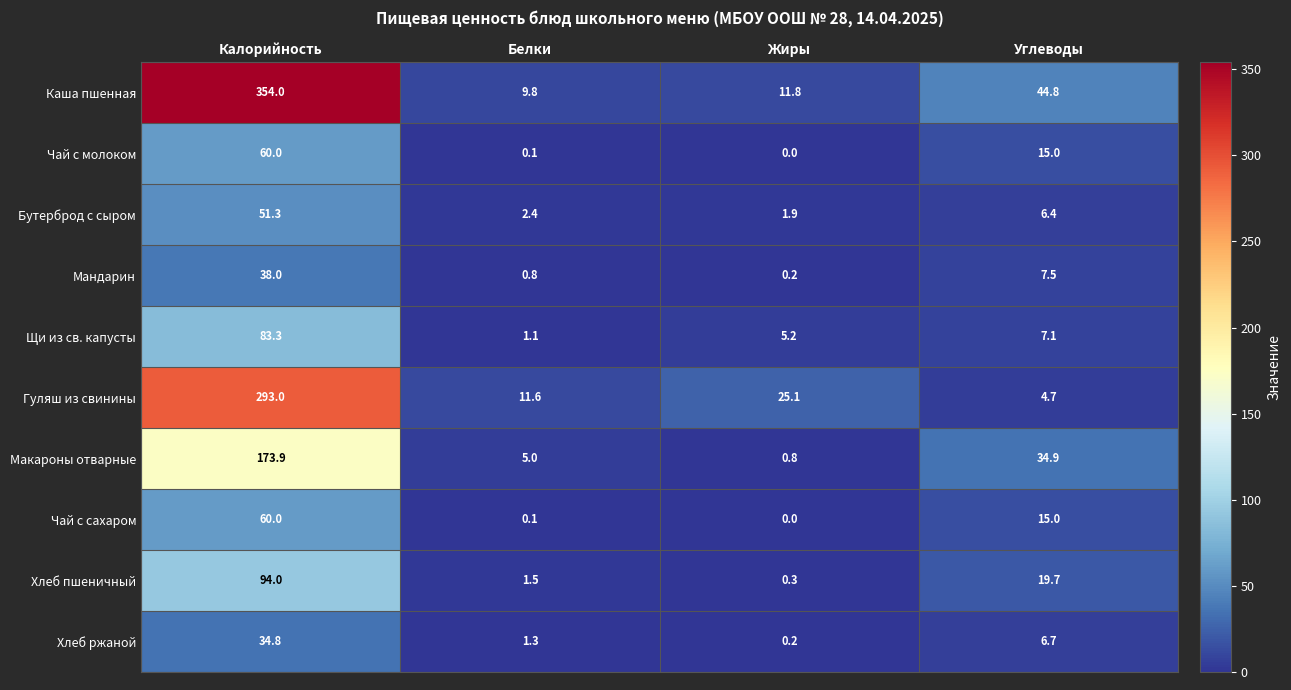

At which category is the sum across all series the highest?

Калорийность